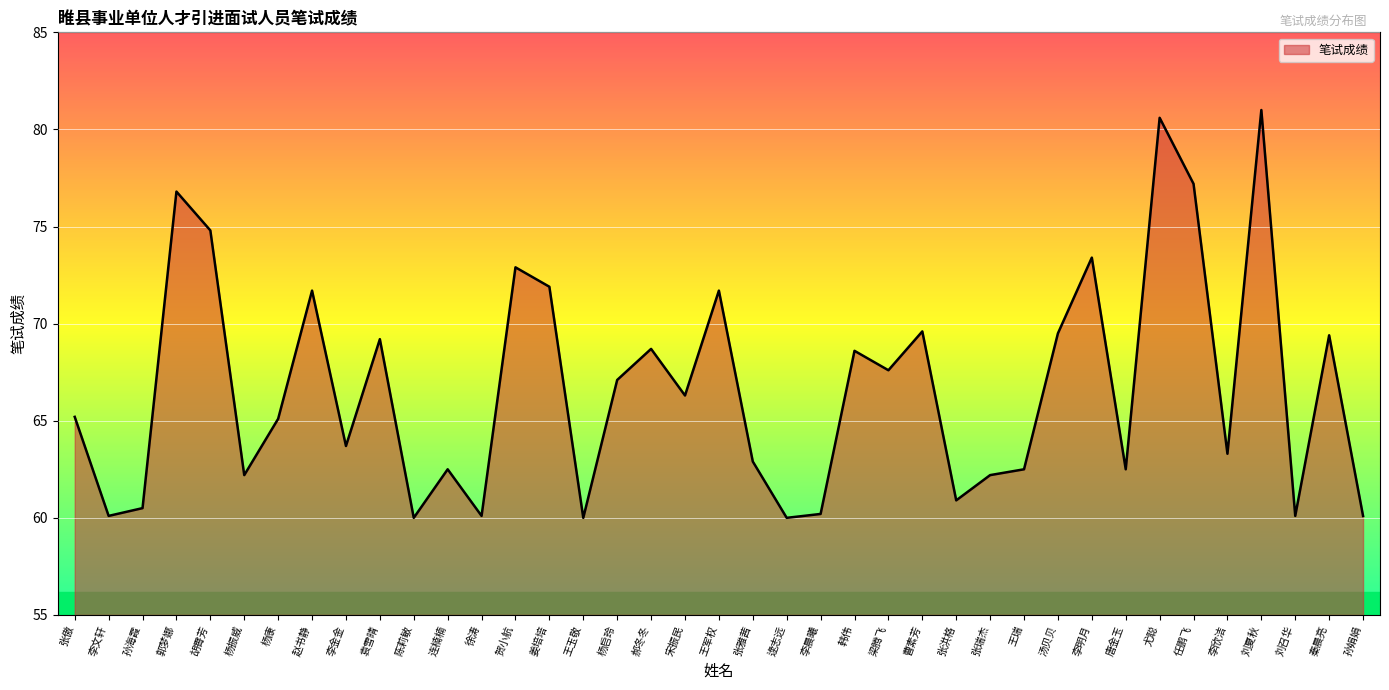

What is the greatest value displayed?

81.0